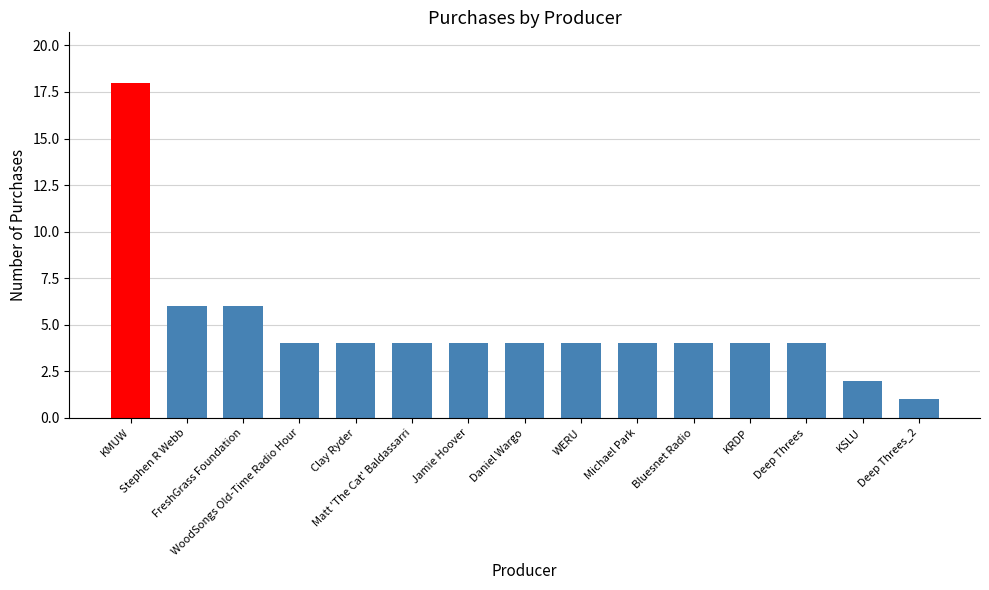

The value at KRDP is 1. True or false?

False